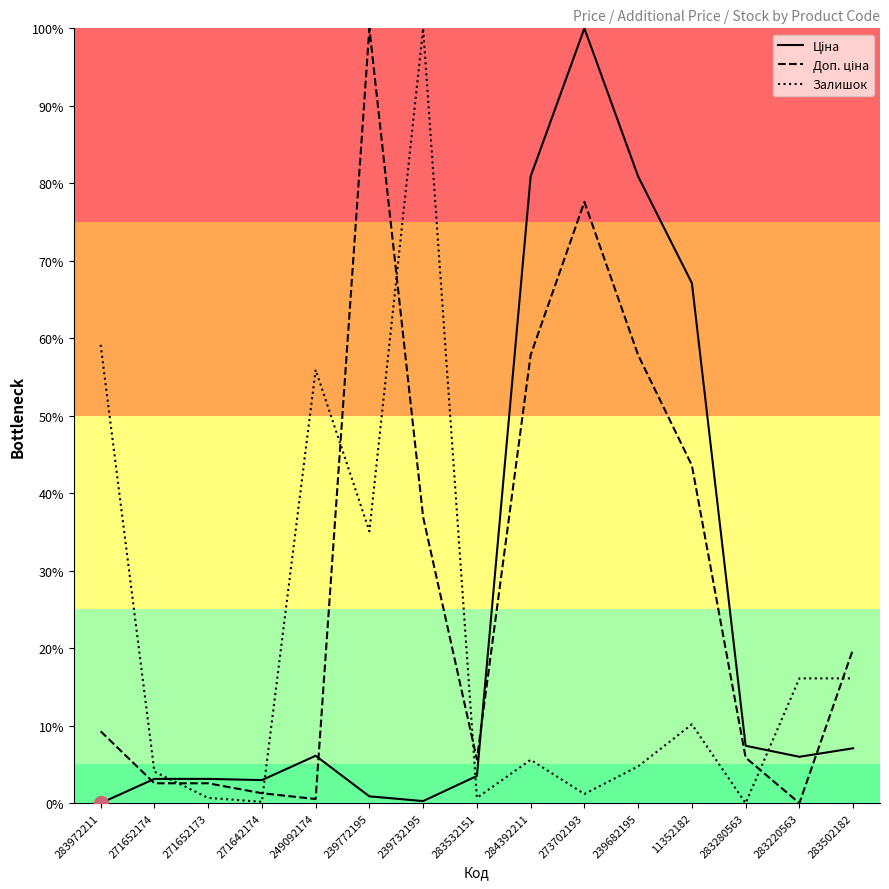

At which label does Залишок first exceed 5?

283972211